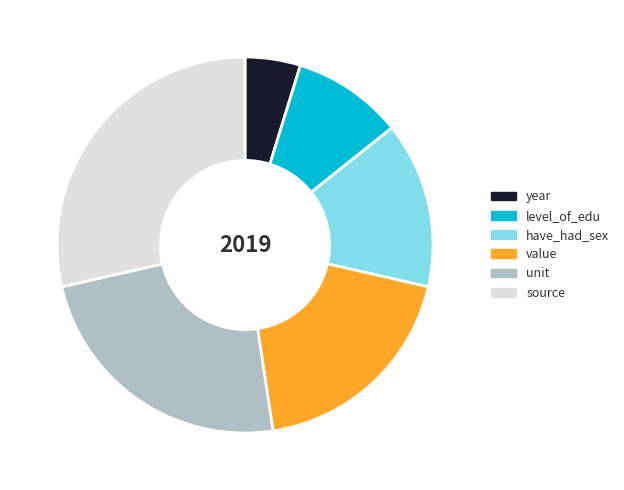

Count the number of slices in the pie.

6